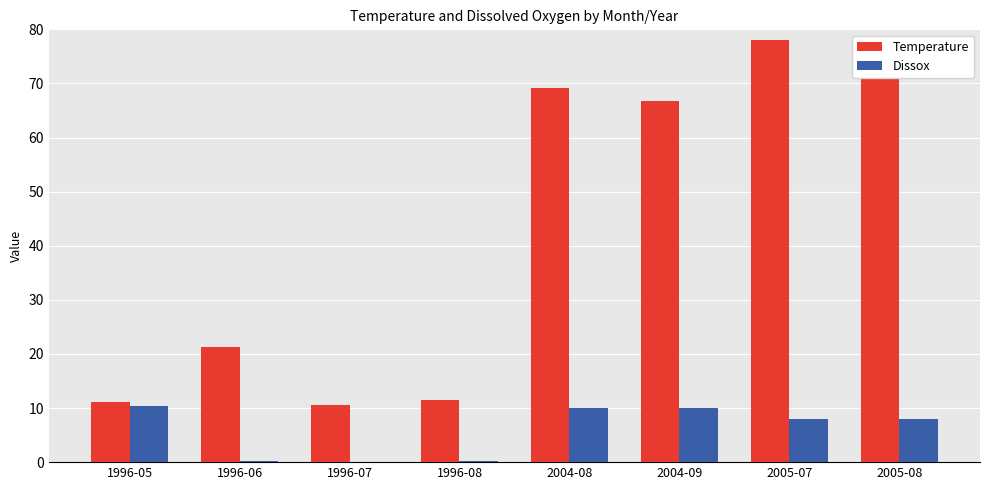

Is it true that Dissox equals 4.0 at 1996-05?

False